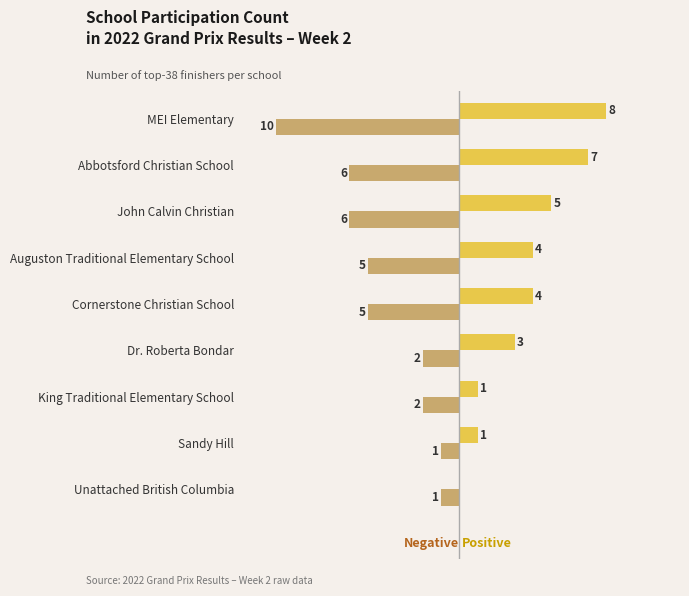

The Positive series shows 2 at Dr. Roberta Bondar. True or false?

False